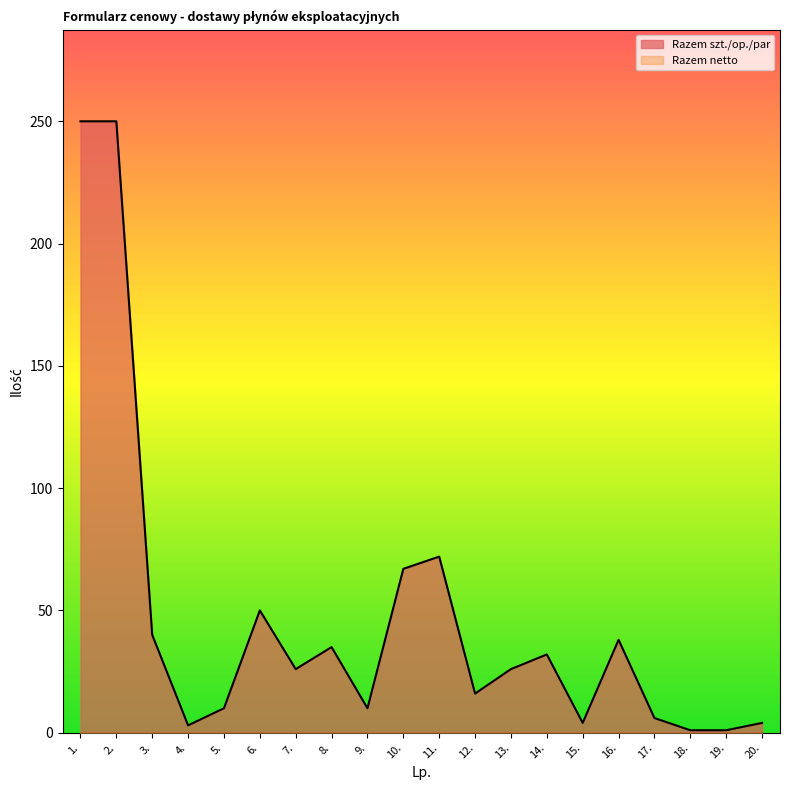

What is the difference between the maximum and second lowest values?

249